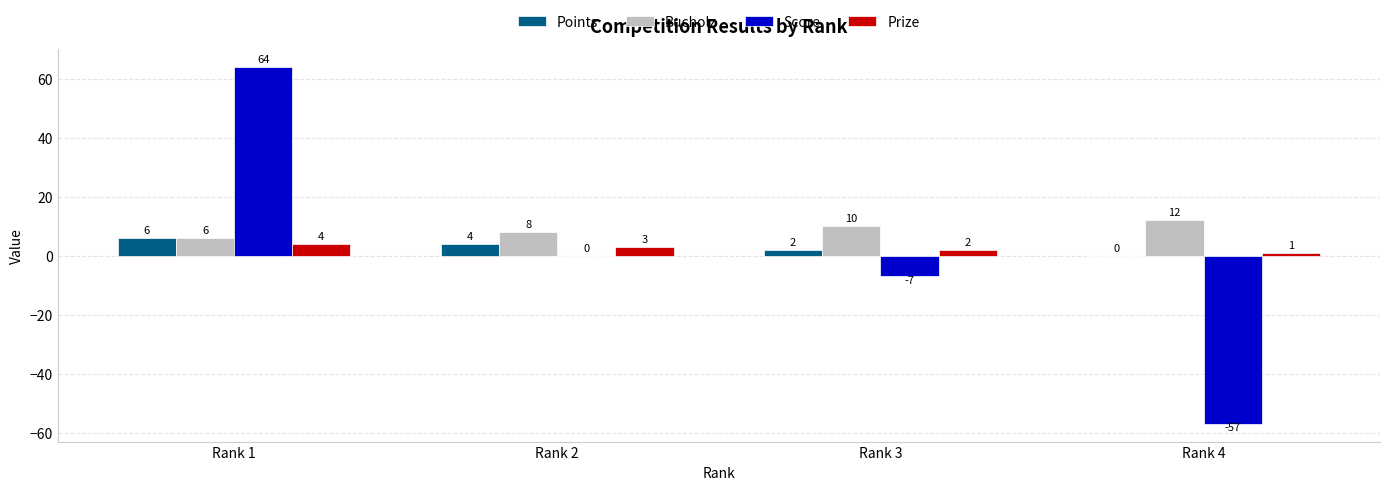

Between Rank 2 and Rank 3, which series saw the biggest shift?

Score